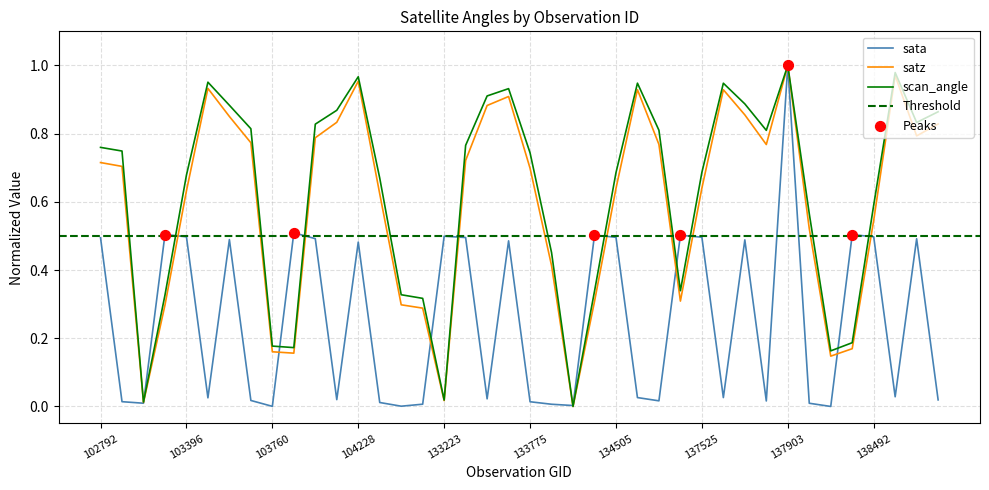

Which series reaches the maximum Y coordinate?

sata